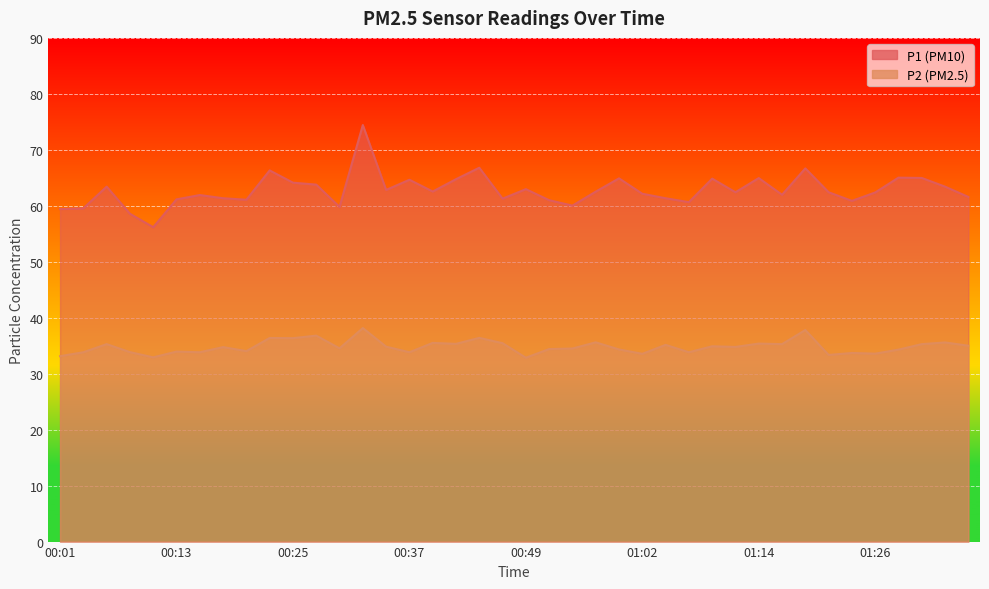

What is the label of the 36th point from the right?

00:10